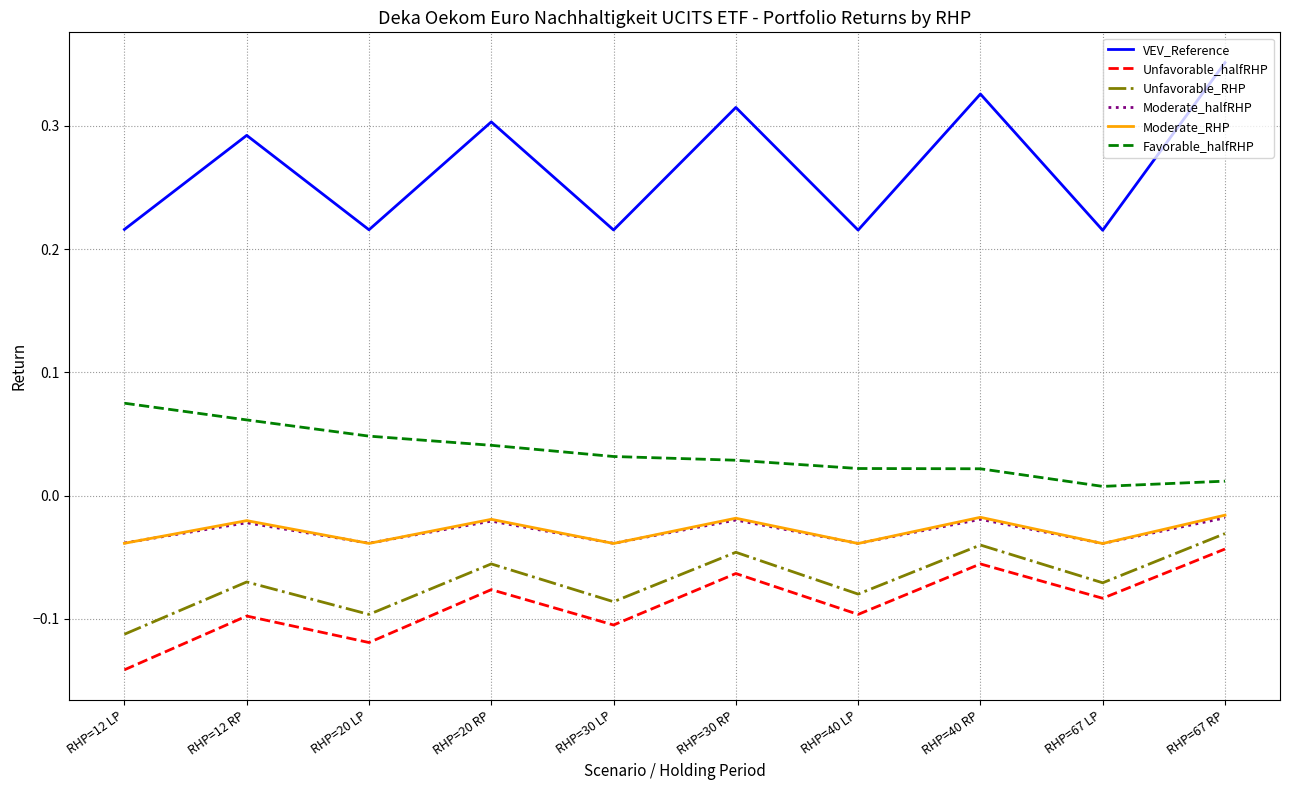

Which label corresponds to the smallest value in the chart?

RHP=12 LP